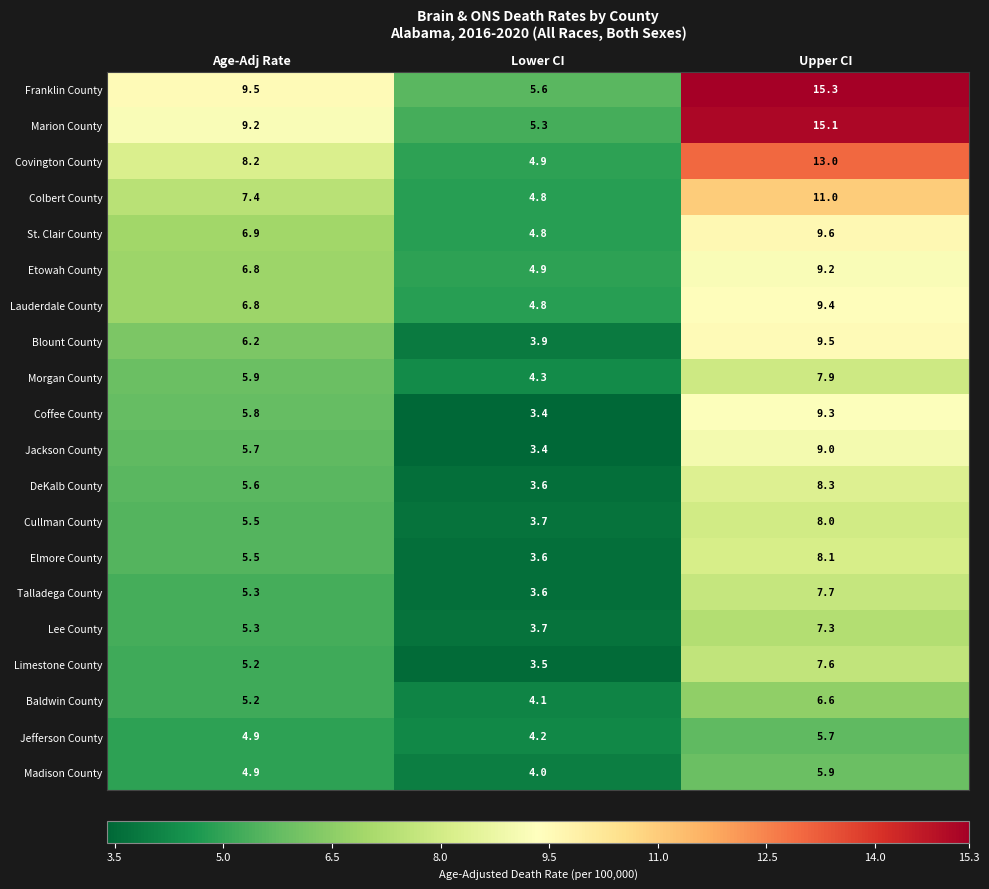

The value of Lauderdale County at Lower CI is 7.2. True or false?

False